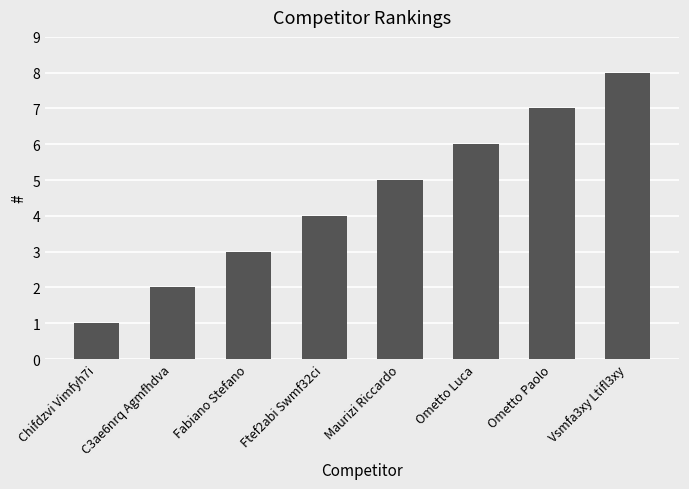

What is the change in value from Chifdzvi Vimfyh7i to Maurizi Riccardo?

+4